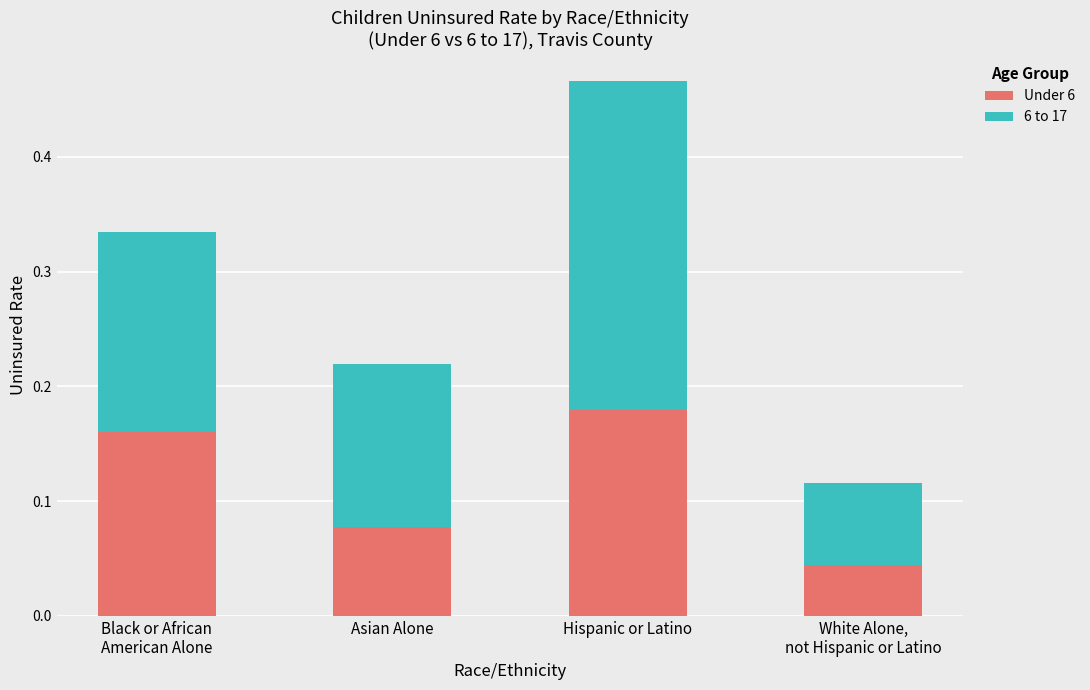

How many Under 6 values are between 0 and 1?

4